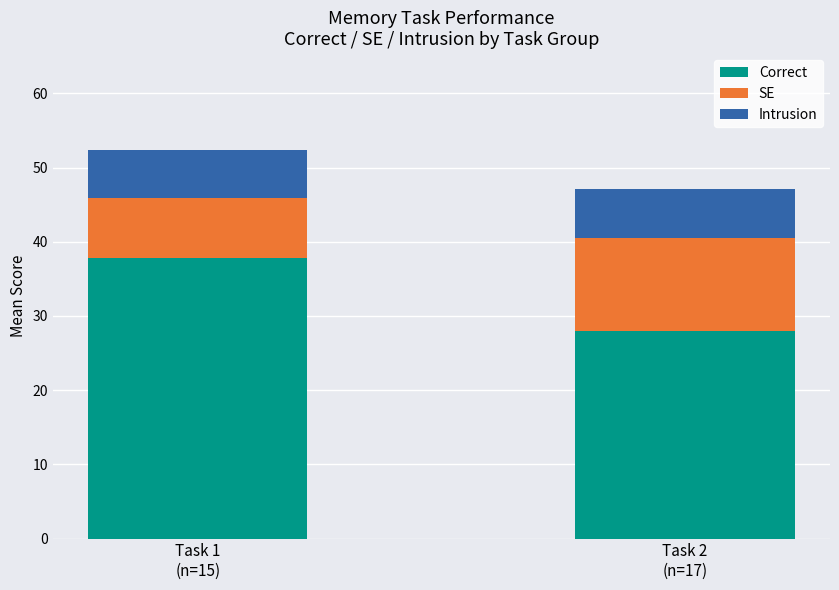

What is the maximum value for Correct?

37.8